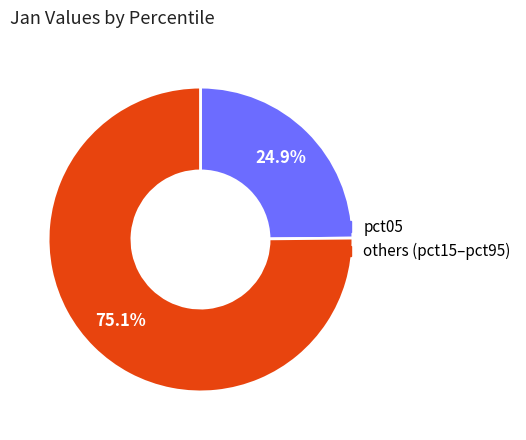

Count the number of slices in the pie.

2